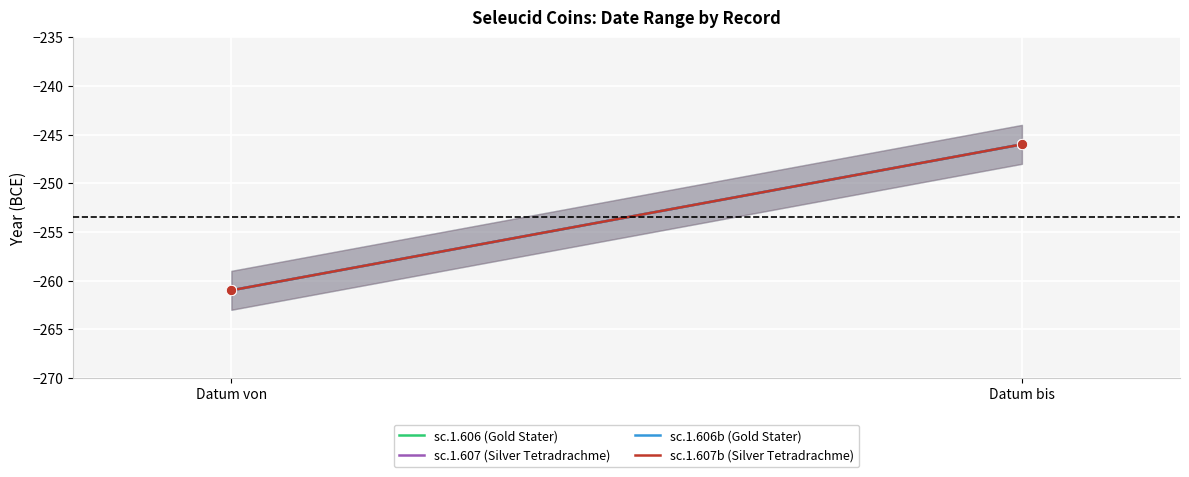

At which category is the sum across all series the highest?

Datum bis